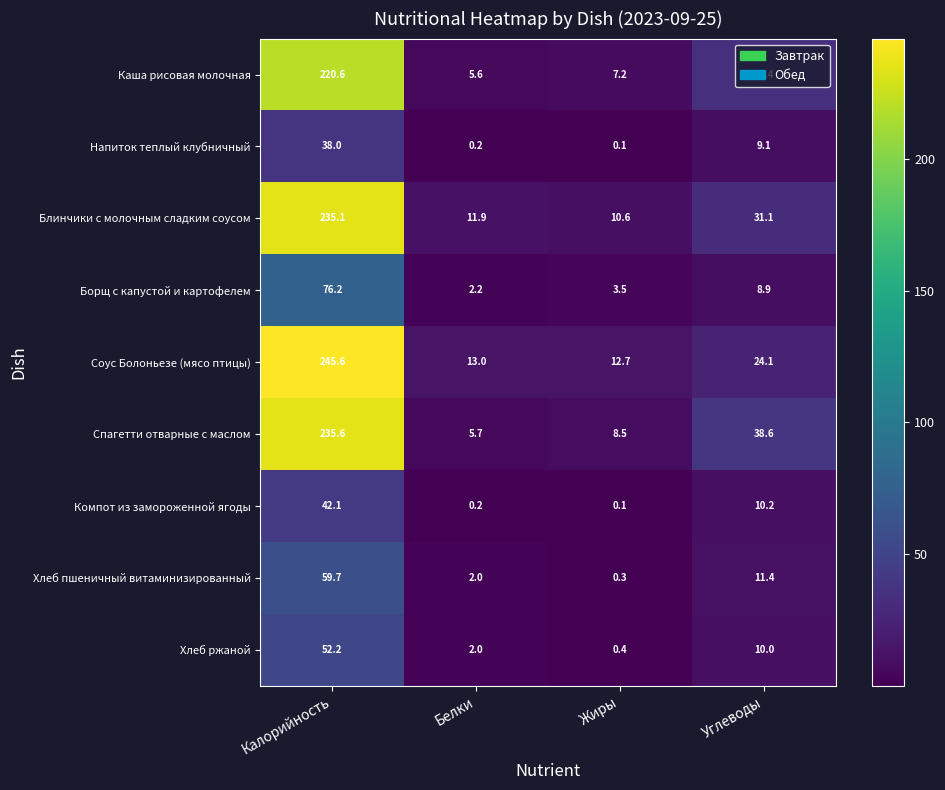

At Углеводы, list the series in order from largest to smallest.

Спагетти отварные с маслом, Каша рисовая молочная, Блинчики с молочным сладким соусом, Соус Болоньезе (мясо птицы), Хлеб пшеничный витаминизированный, Компот из замороженной ягоды, Хлеб ржаной, Напиток теплый клубничный, Борщ с капустой и картофелем